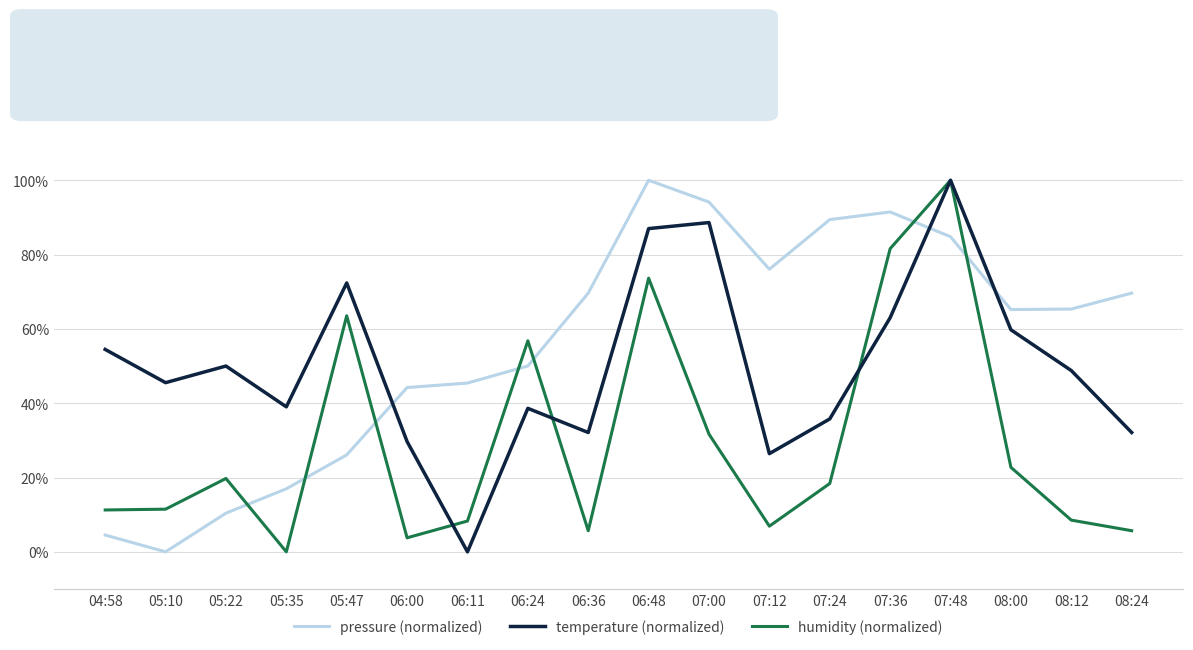

What are all the series names shown in the legend?

pressure (normalized), temperature (normalized), humidity (normalized)